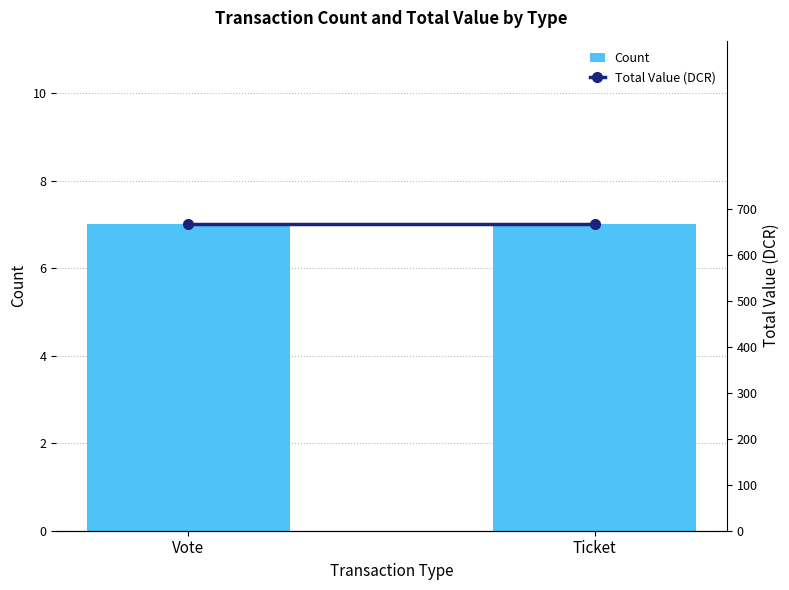

At which label does Count reach its peak?

Vote